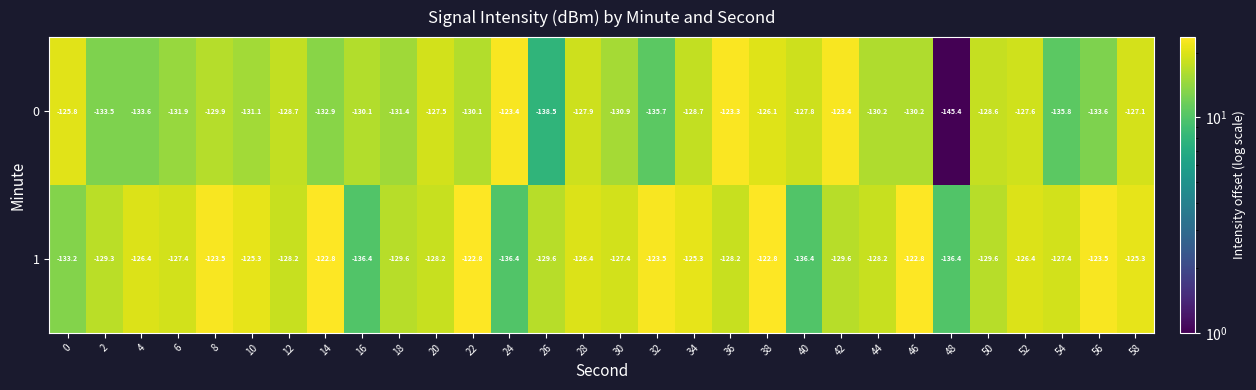

At which category is the sum across all series the highest?

38